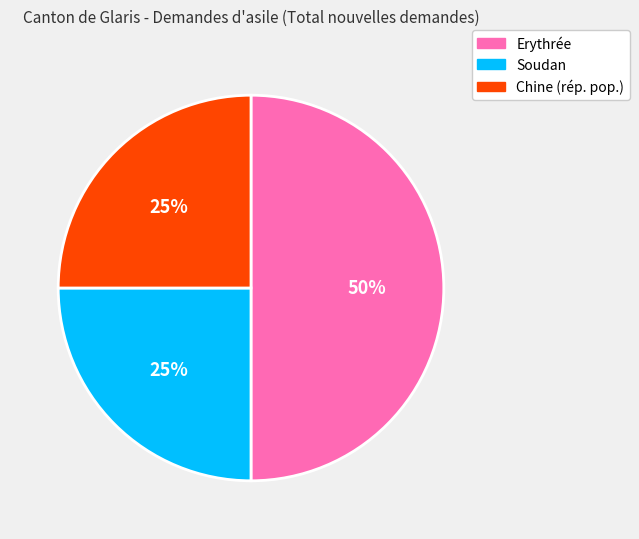

Count the number of slices in the pie.

3